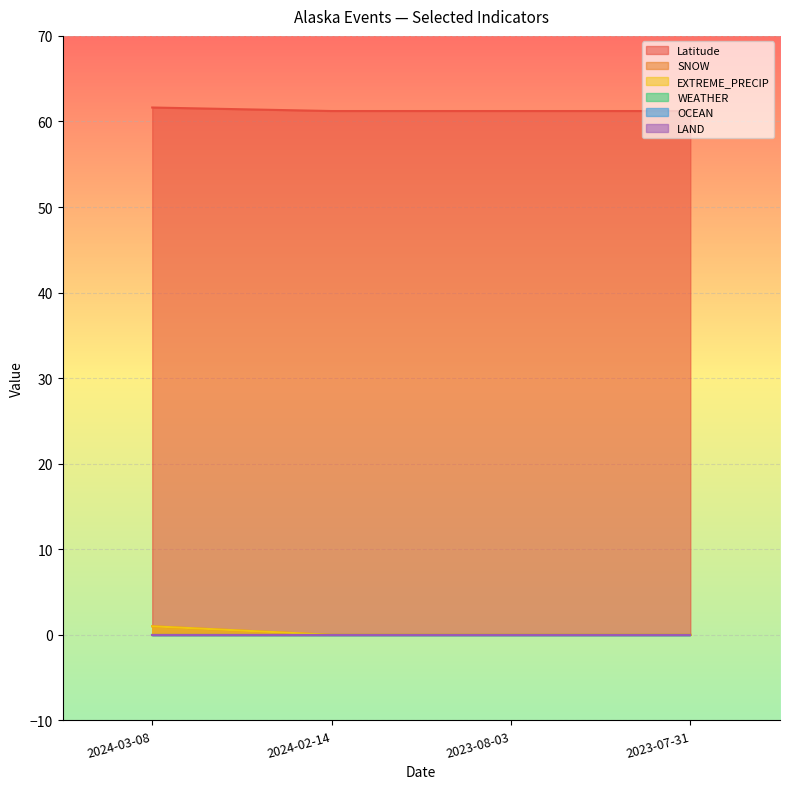

How many values in SNOW are above zero?

1